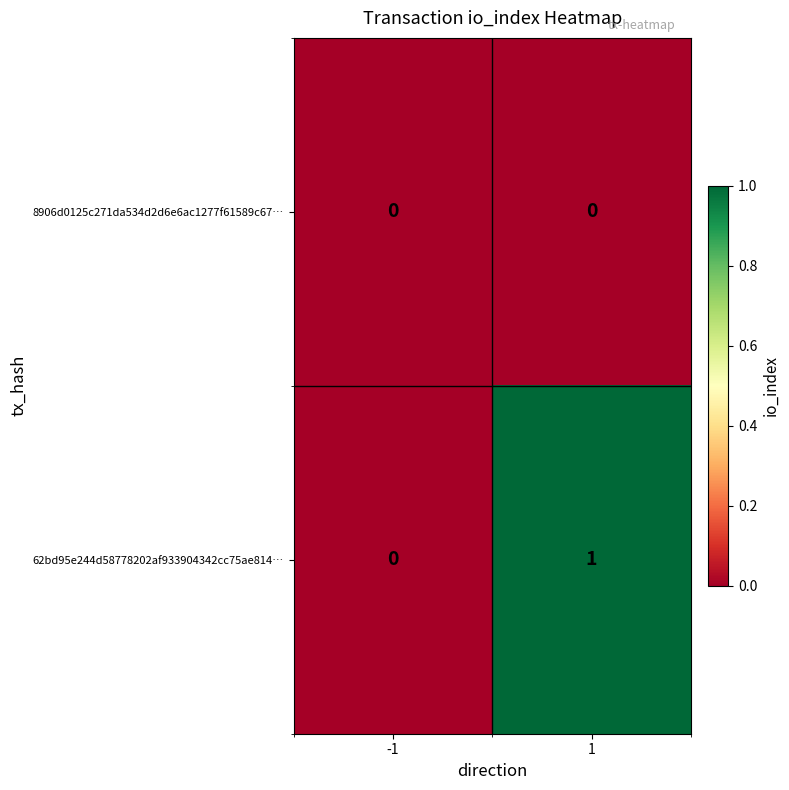

List the series in order of their peak value, lowest first.

8906d0125c271da534d2d6e6ac1277f61589c67…, 62bd95e244d58778202af933904342cc75ae814…